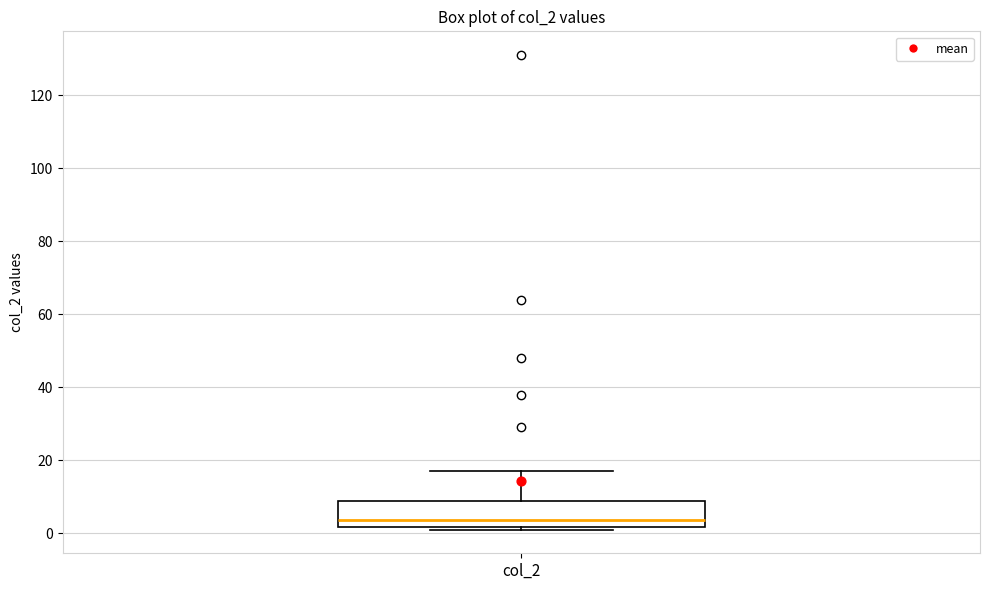

Where does the median line of the box for col_2 sit on the y-axis? The values are not printed on the chart, so give them approximately, as read against the axis.

4